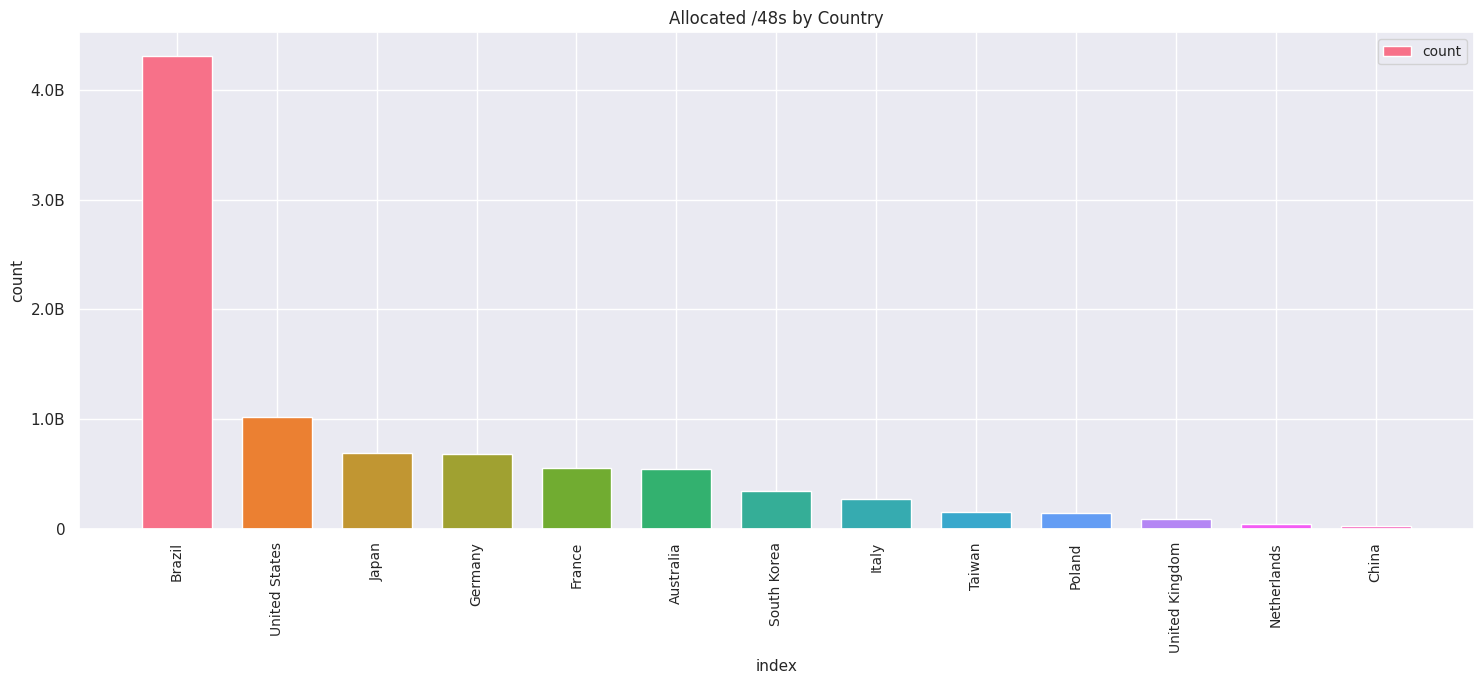

What is the difference between the maximum and minimum values?

4281270267